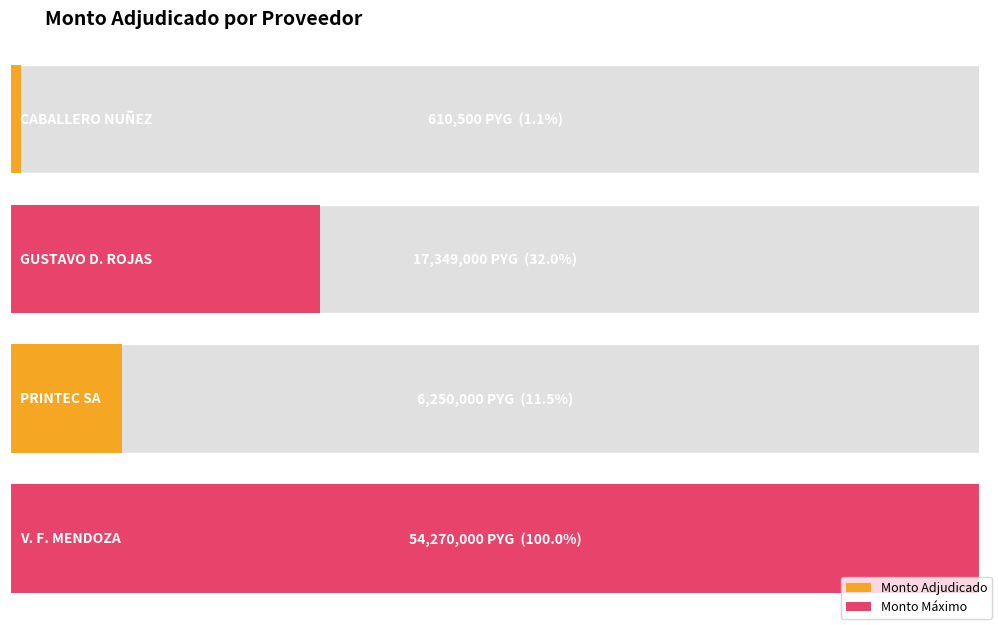

What is the smallest value displayed?

610500